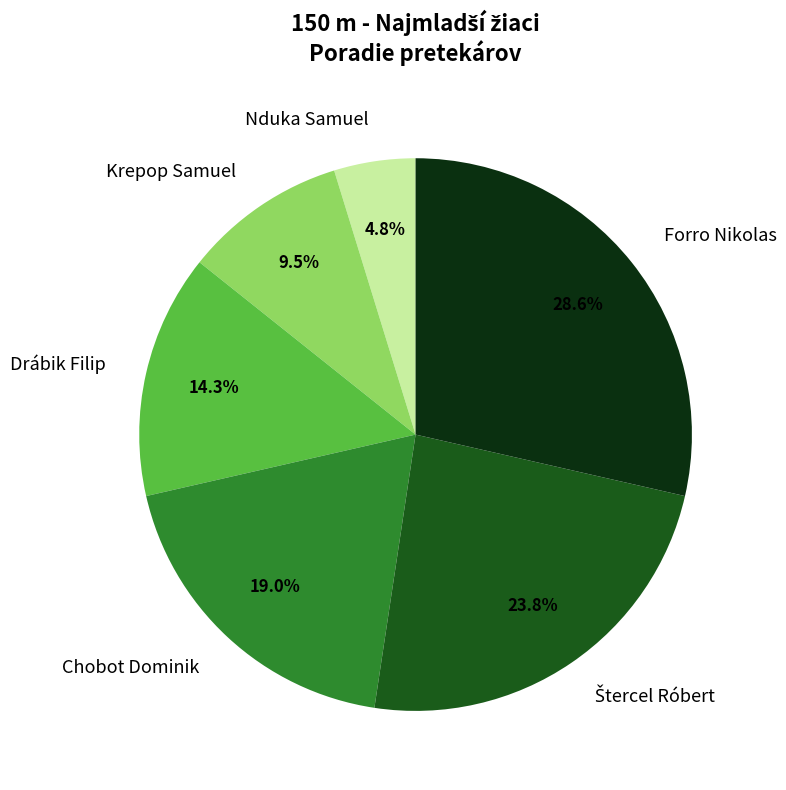

Count the number of slices in the pie.

6